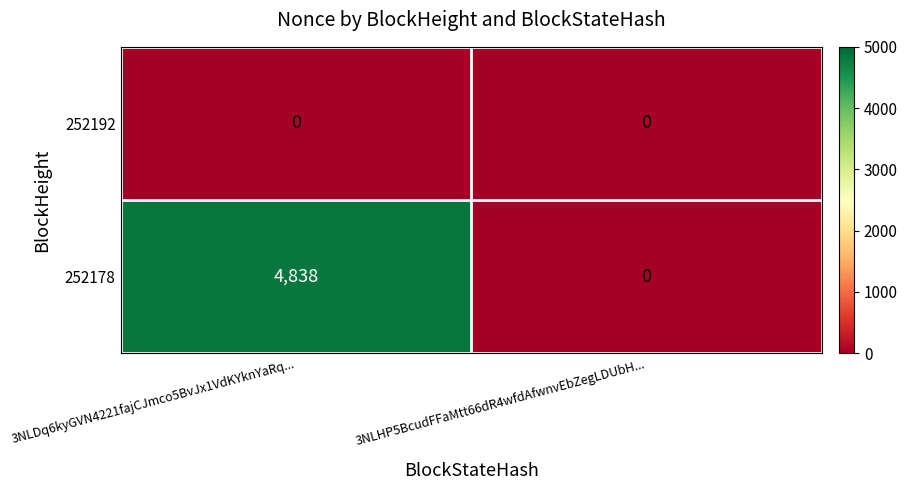

Is it true that 252178 equals 8447 at 3NLDq6kyGVN4221fajCJmco5BvJx1VdKYknYaRq...?

False